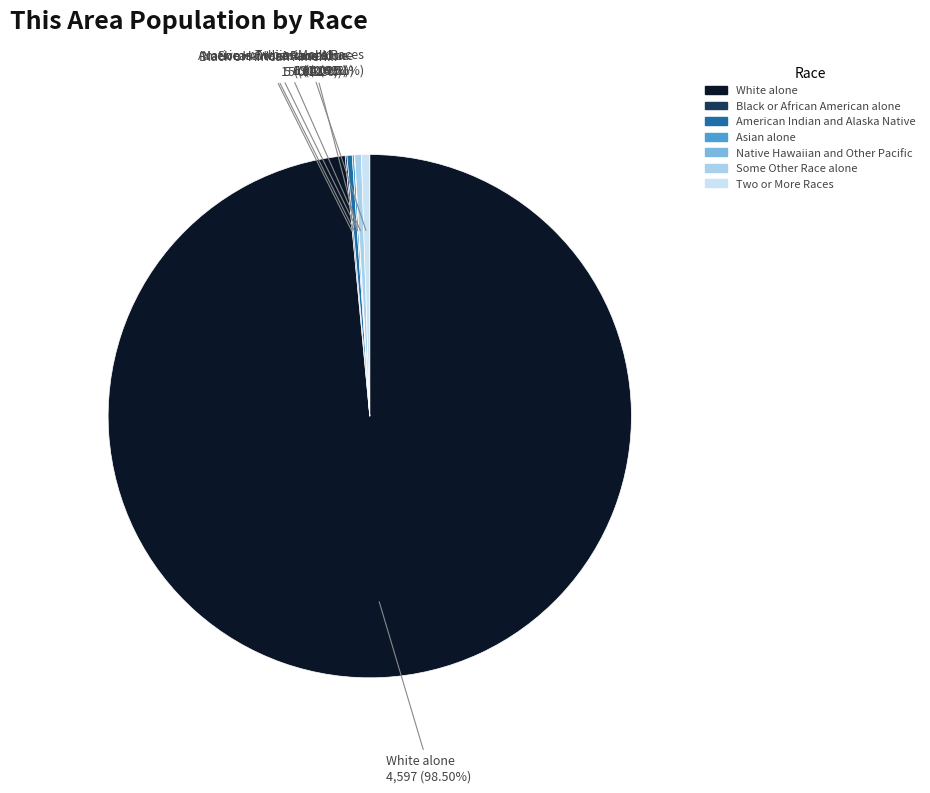

What is the change in value from Black or African American alone to American Indian and Alaska Native?

+10